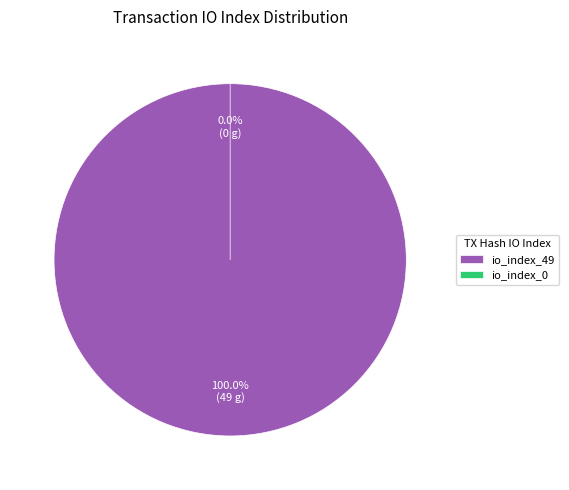

To the nearest percent, what is the difference between the largest and smallest slice percentages?

100%